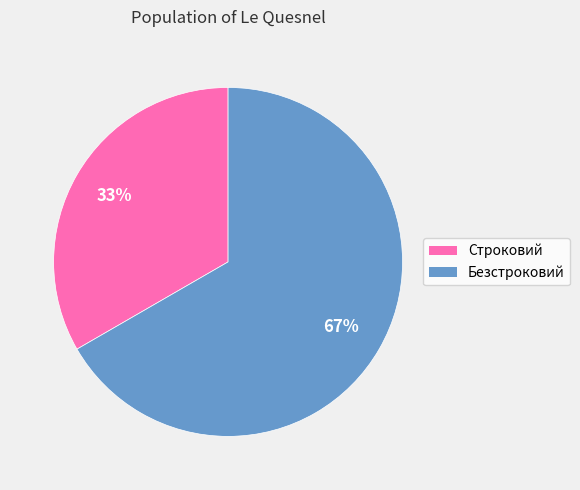

What percentage is the Безстроковий slice, to the nearest percent?

67%